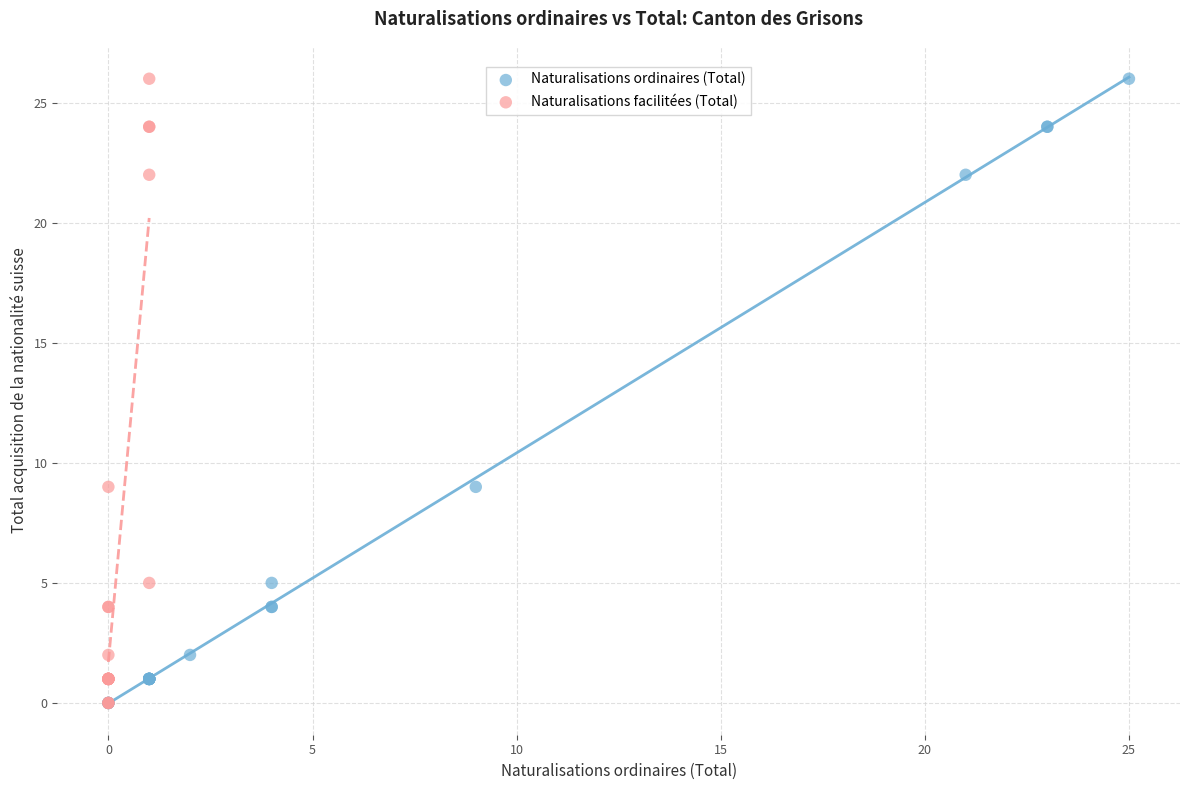

What are all the series names shown in the legend?

Naturalisations ordinaires (Total), Naturalisations facilitées (Total)